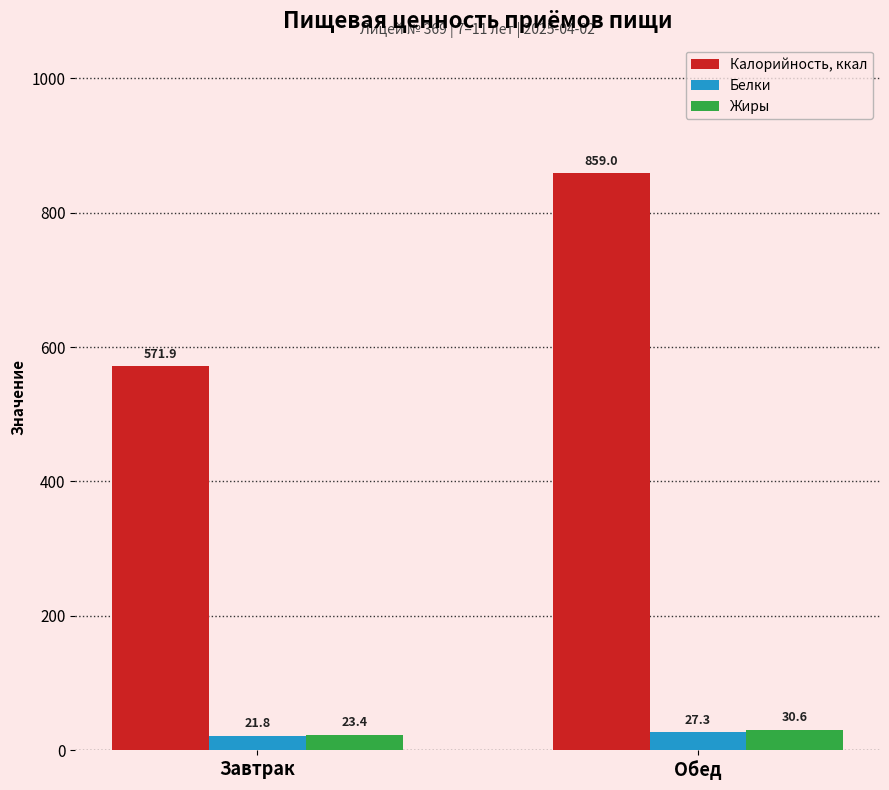

At which label is Белки closest to 24?

Завтрак